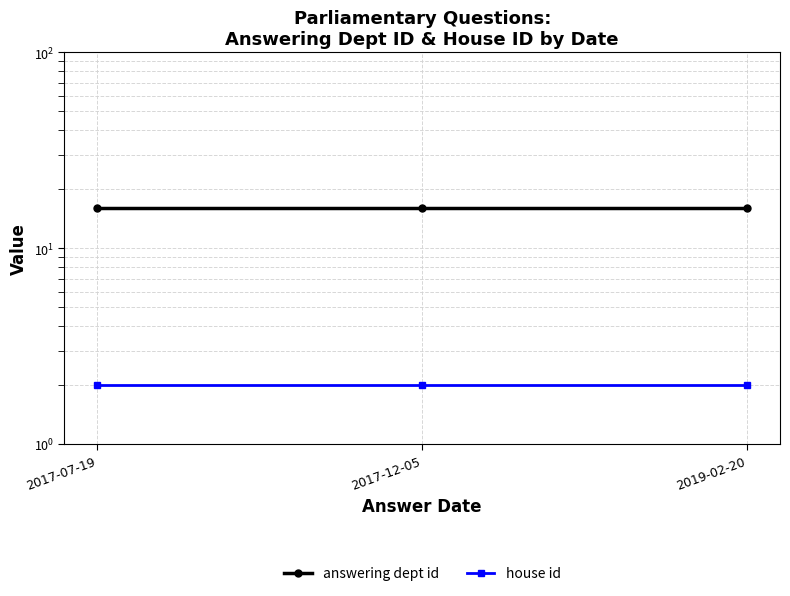

Is it true that house id equals 3 at 2017-12-05?

False